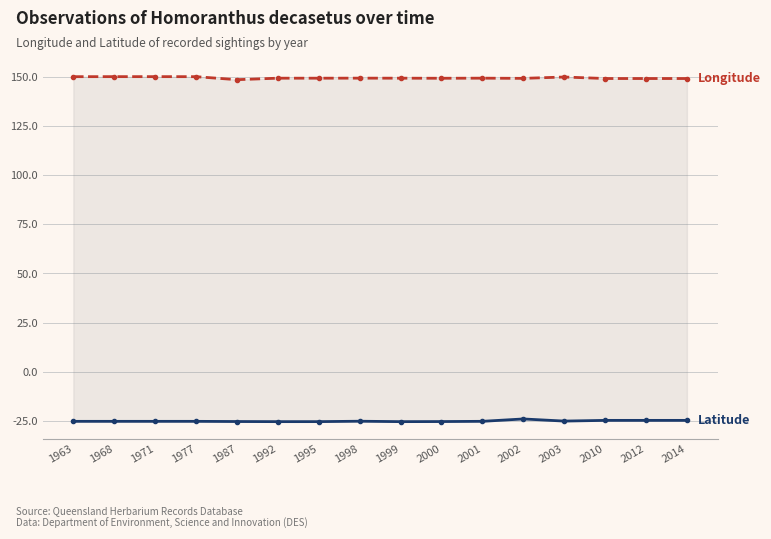

What is the spread (max minus min) of values at 1998?

174.3